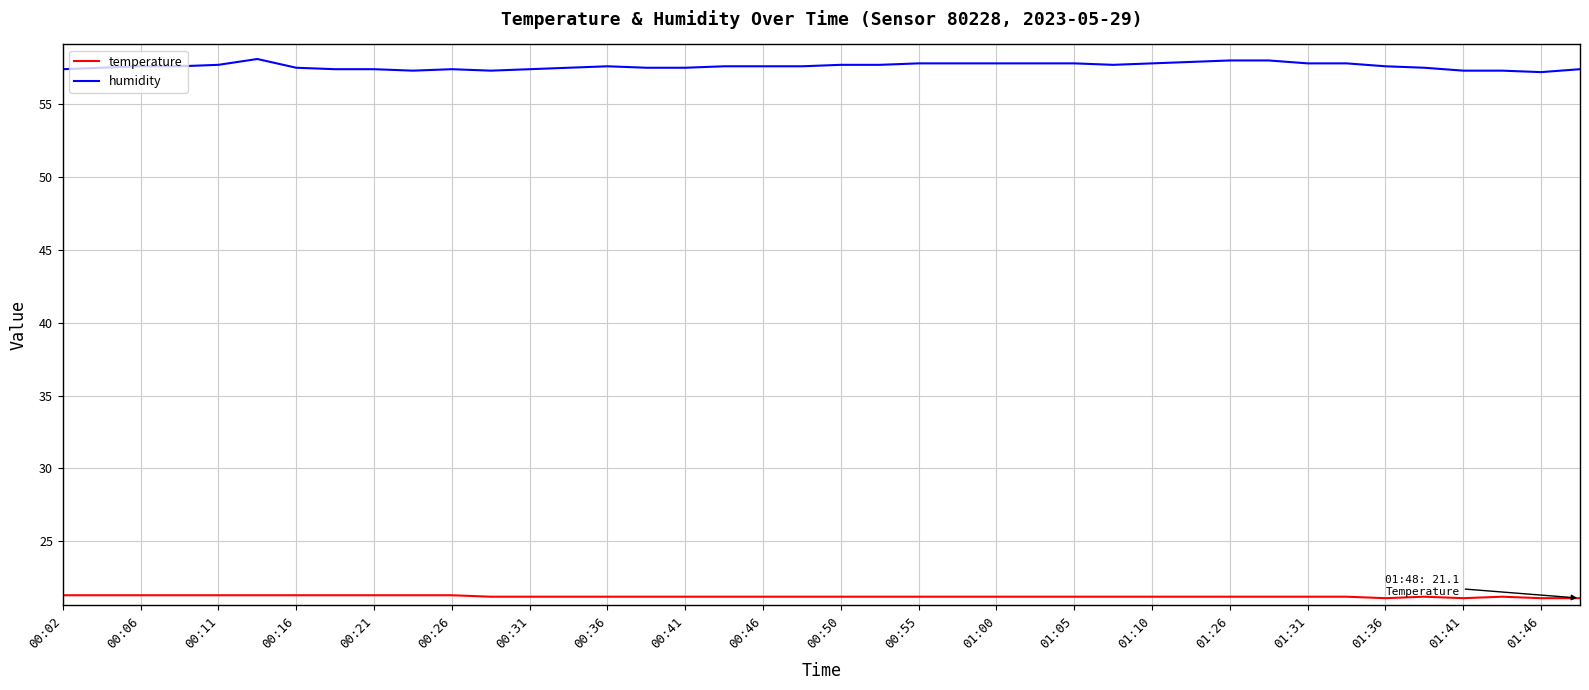

What is the lowest value of the temperature series?

21.1